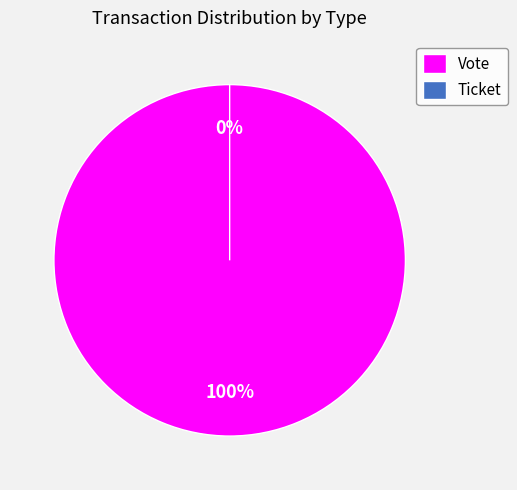

How many slices are in this pie chart?

2